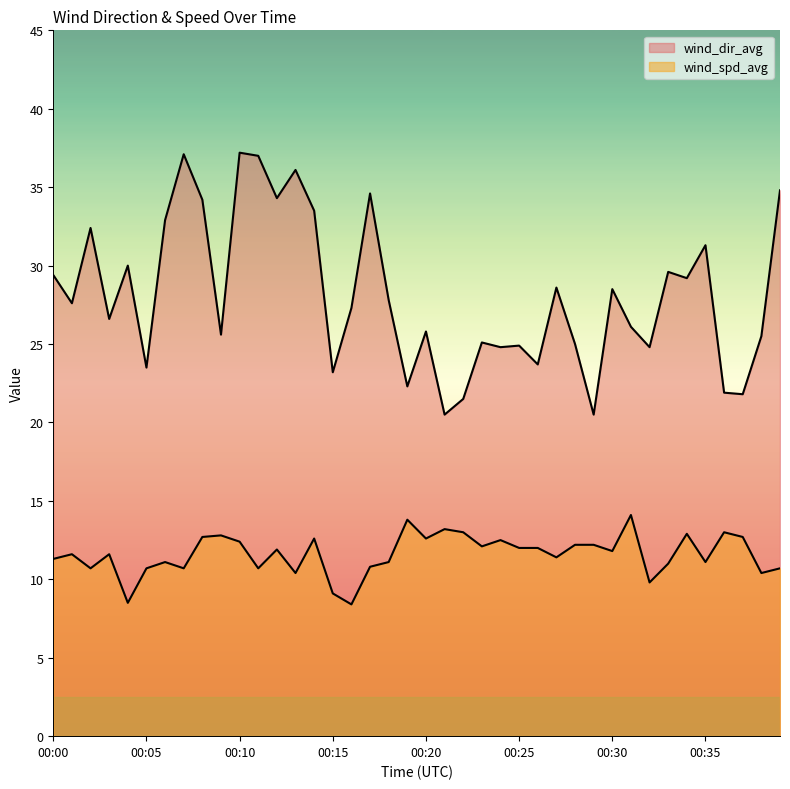

True or false: wind_dir_avg and wind_spd_avg intersect in this chart.

False